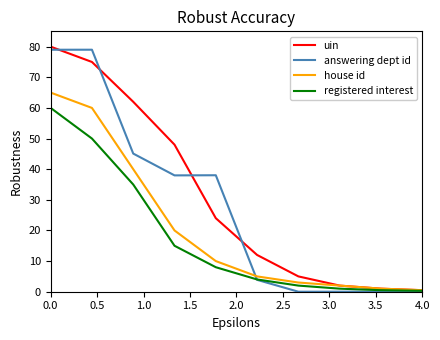

True or false: answering dept id and uin cross at least once.

True